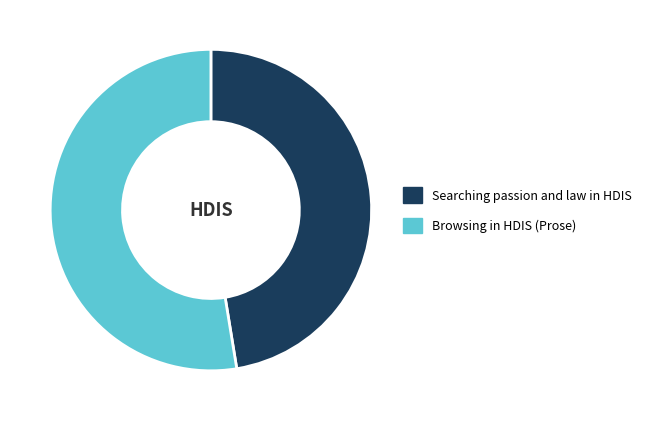

Which category has the smallest portion of the pie?

Searching passion and law in HDIS